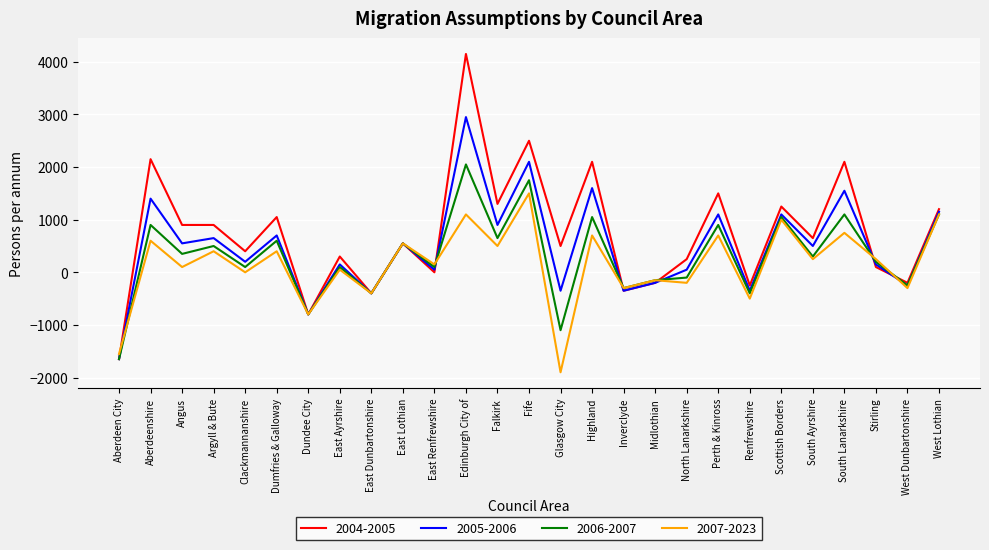

Which series has the largest total across all categories?

2004-2005